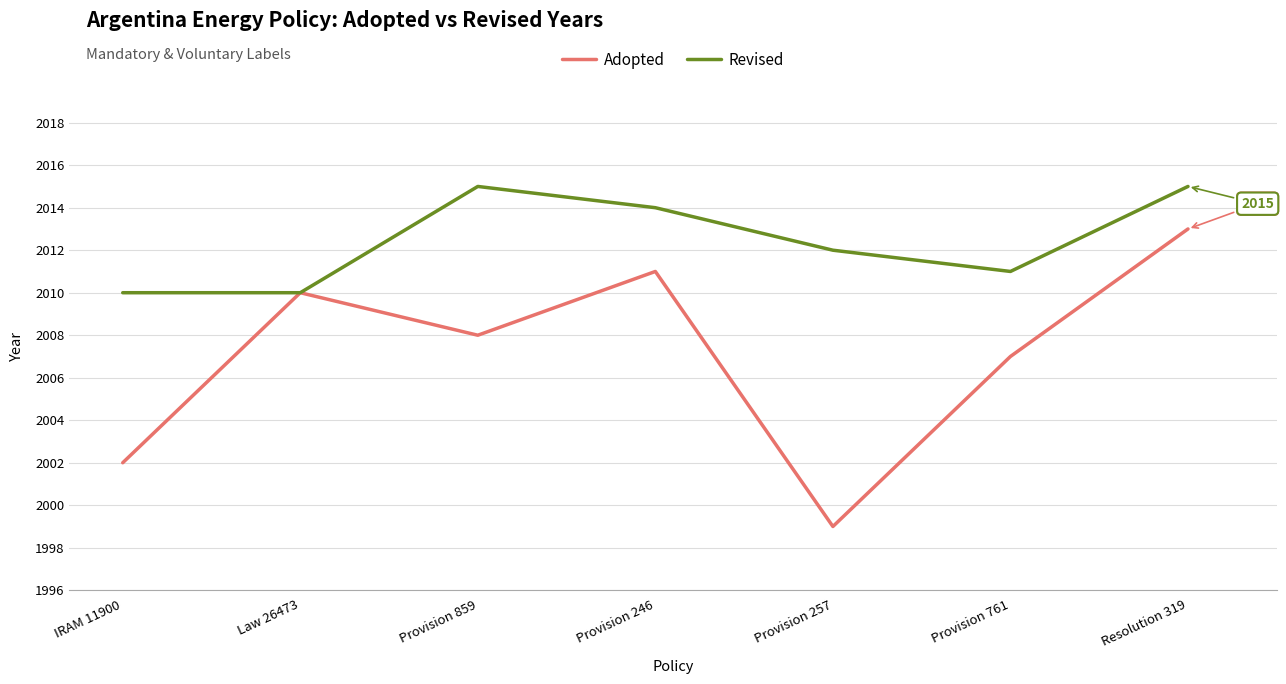

Reading right to left, what are all the values shown in this chart?

Adopted: 2013	2007	1999	2011	2008	2010	2002
Revised: 2015	2011	2012	2014	2015	2010	2010